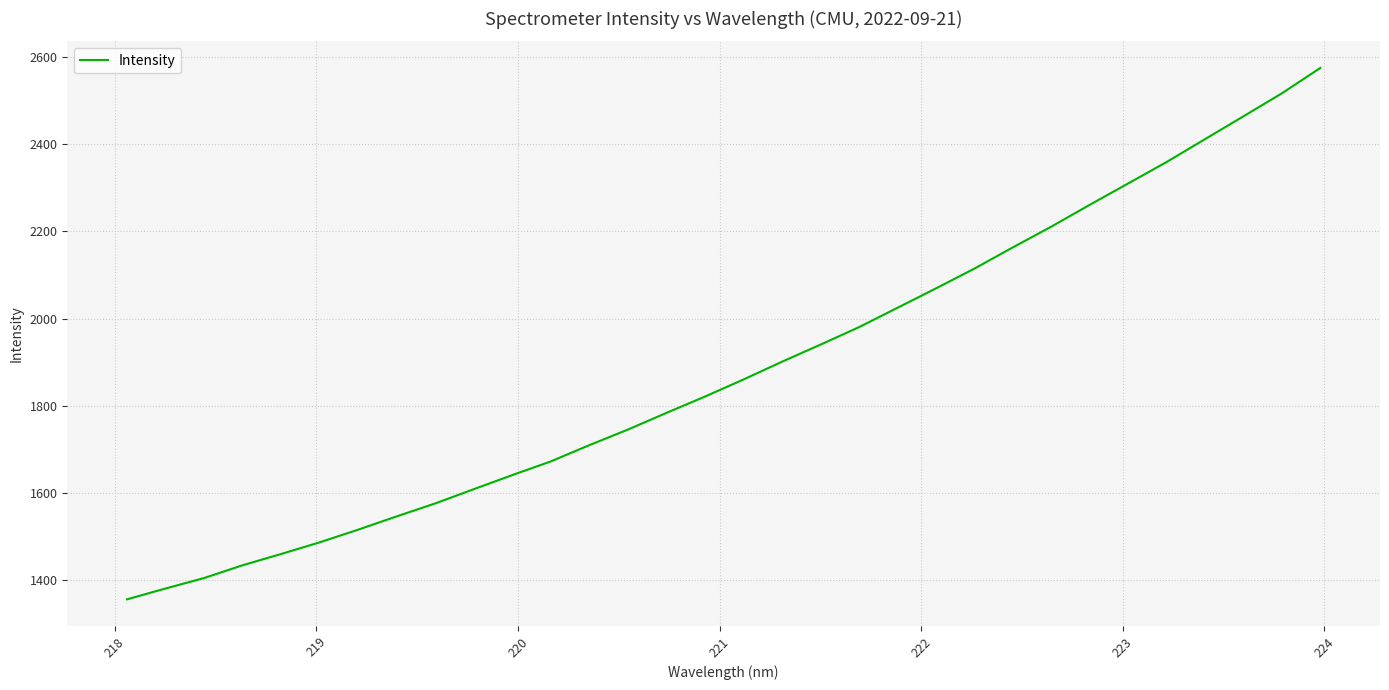

What is the maximum value shown in the chart?

2574.6